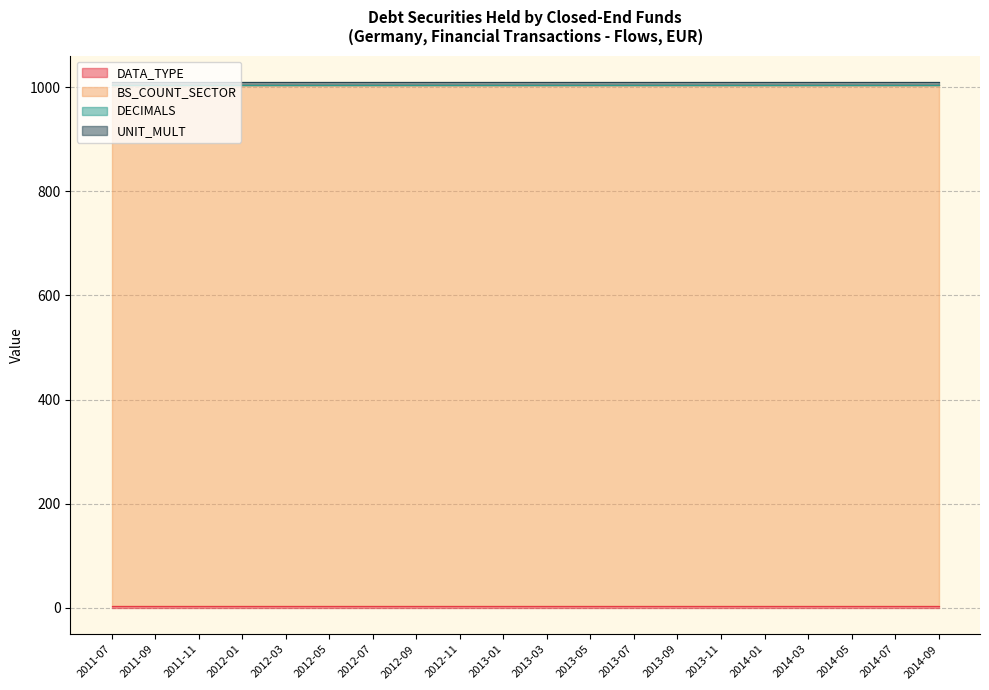

Which category has the highest value in the DATA_TYPE series?

2011-07